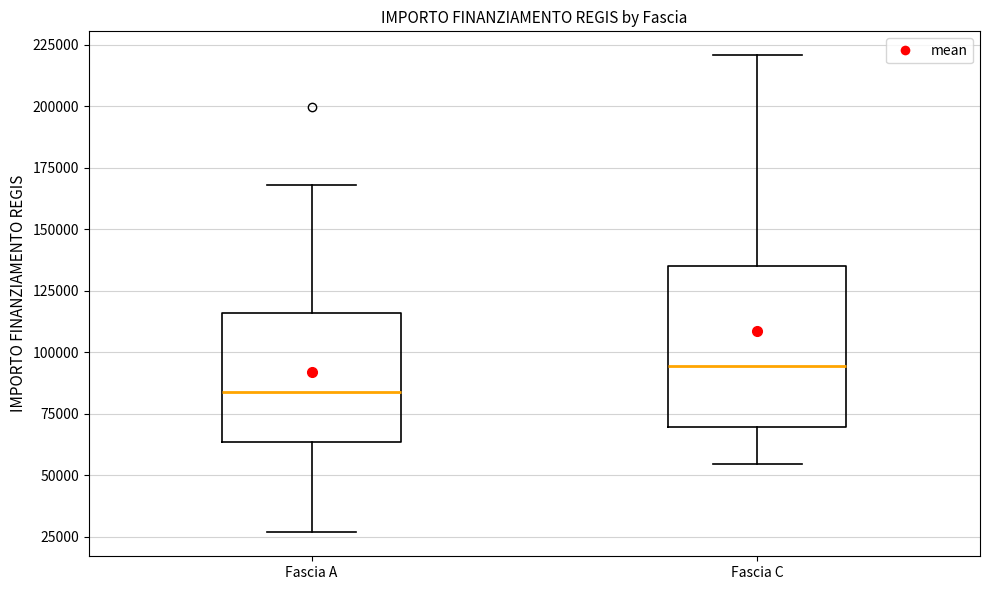

Reading left to right, read every box against the y-axis: the position of its median line, the range the box covers, and the ends of its whiskers. The values are not printed on the chart, so give them approximately, as read against the axis.

Fascia A: median 85000, box 65000 to 115000, whiskers 25000 to 170000
Fascia C: median 95000, box 70000 to 135000, whiskers 55000 to 220000